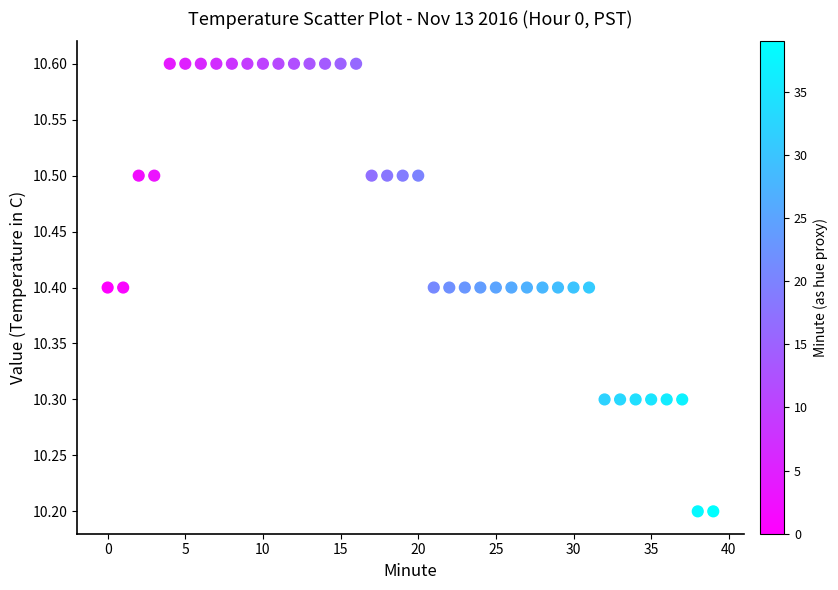

What is the range of Y values (max minus min)?

0.4